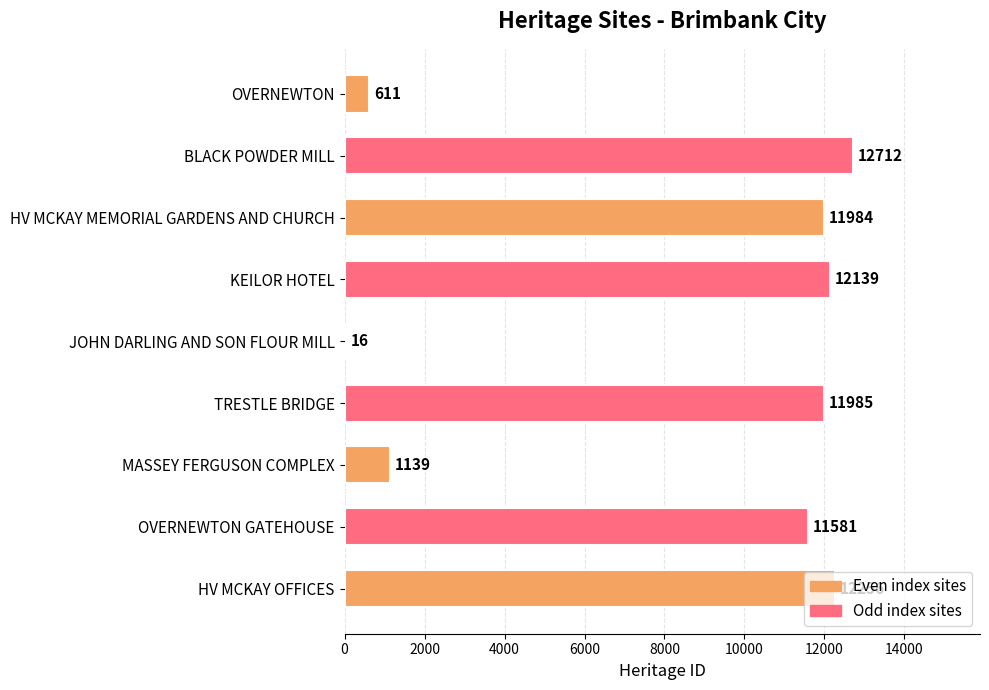

At which category does the chart reach its peak across all series?

BLACK POWDER MILL